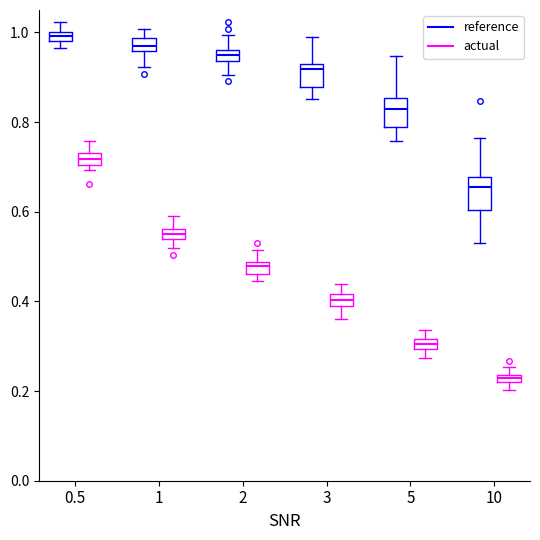

Which box has the lowest median line?

10 (actual)